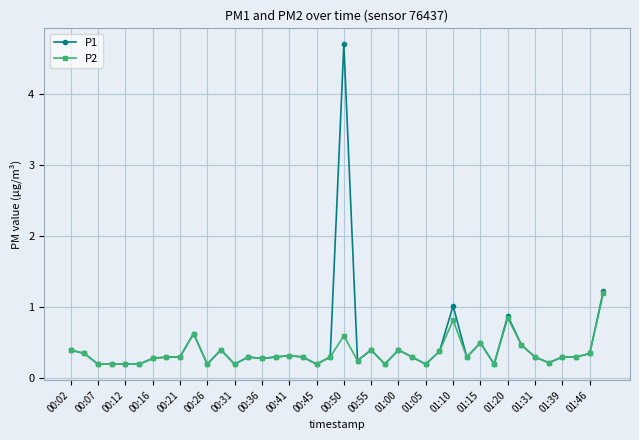

What is the value of the P1 point at the 12th from the left?

0.4